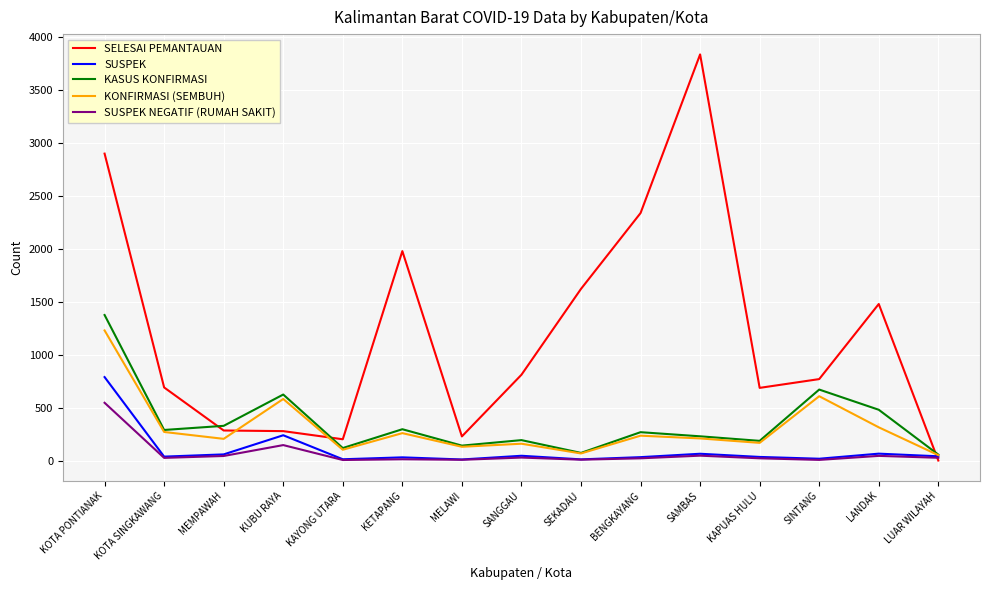

Is the value of SUSPEK NEGATIF (RUMAH SAKIT) at KOTA PONTIANAK greater than the value of SELESAI PEMANTAUAN at SANGGAU?

No